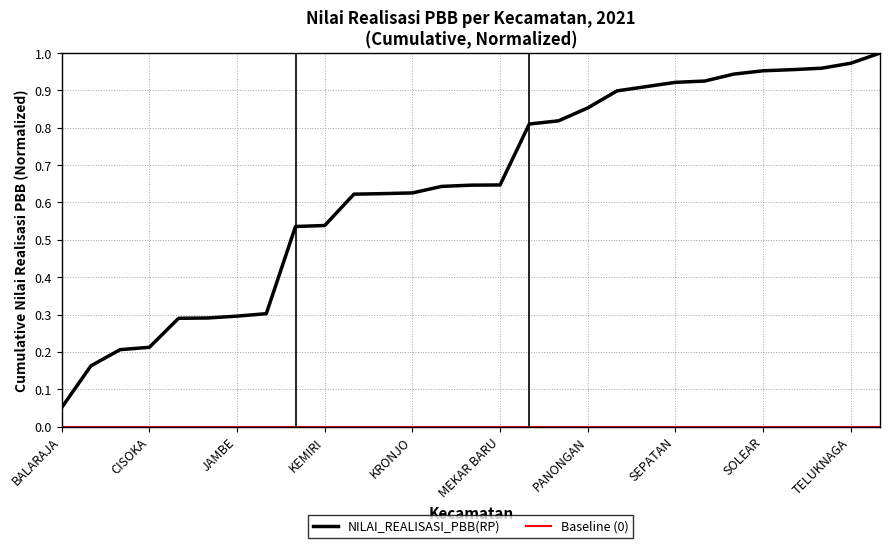

Which series has the largest range (max minus min)?

NILAI_REALISASI_PBB(RP)